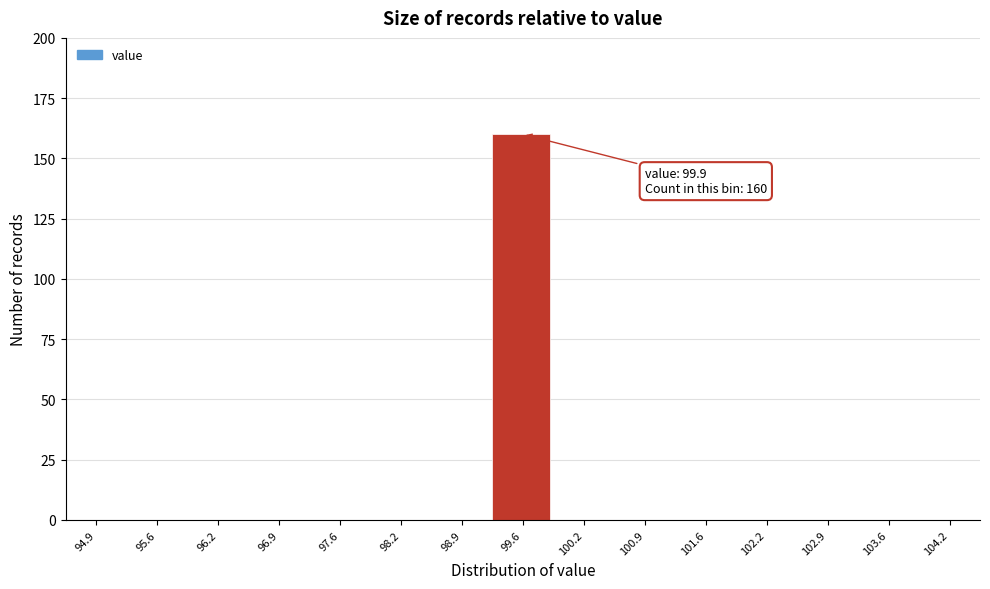

Reading left to right, what are all the values shown in this chart?

94.9=0	95.6=0	96.2=0	96.9=0	97.6=0	98.2=0	98.9=0	99.6=160	100.2=0	100.9=0	101.6=0	102.2=0	102.9=0	103.6=0	104.2=0